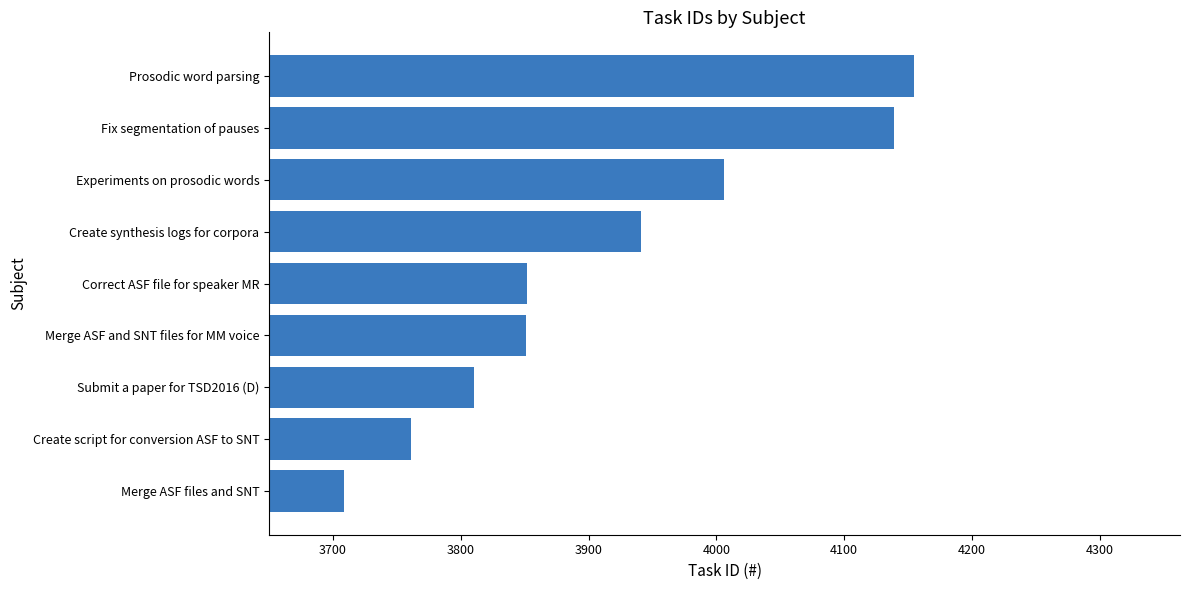

What is the value of the 3rd bar from the top?

4006